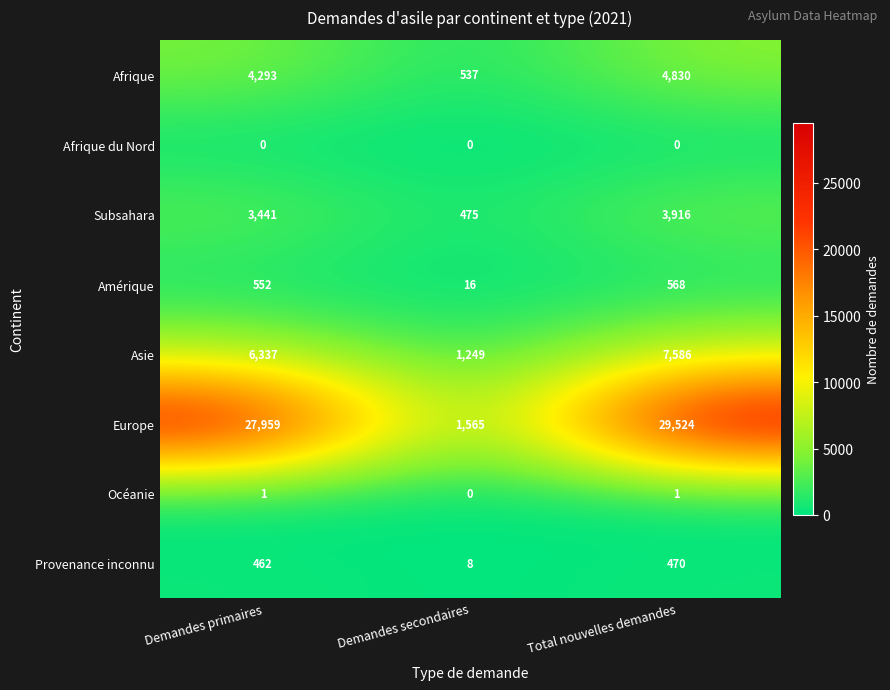

How many series are shown in this chart?

8